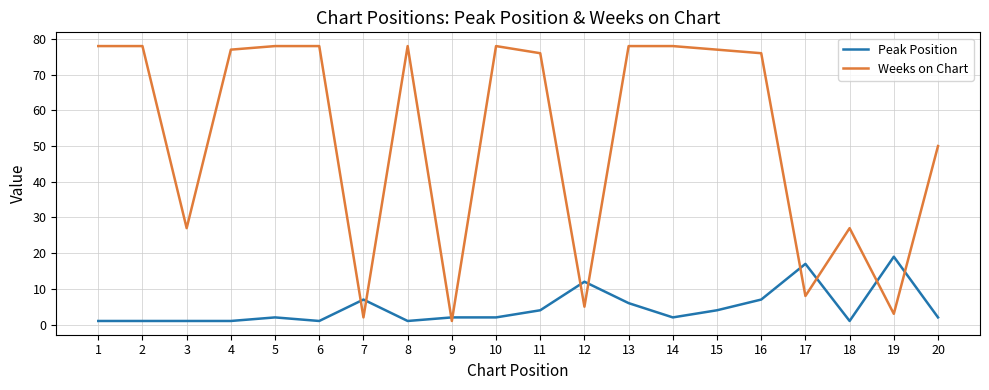

What is the difference between the maximum and minimum values in the Weeks on Chart series?

77